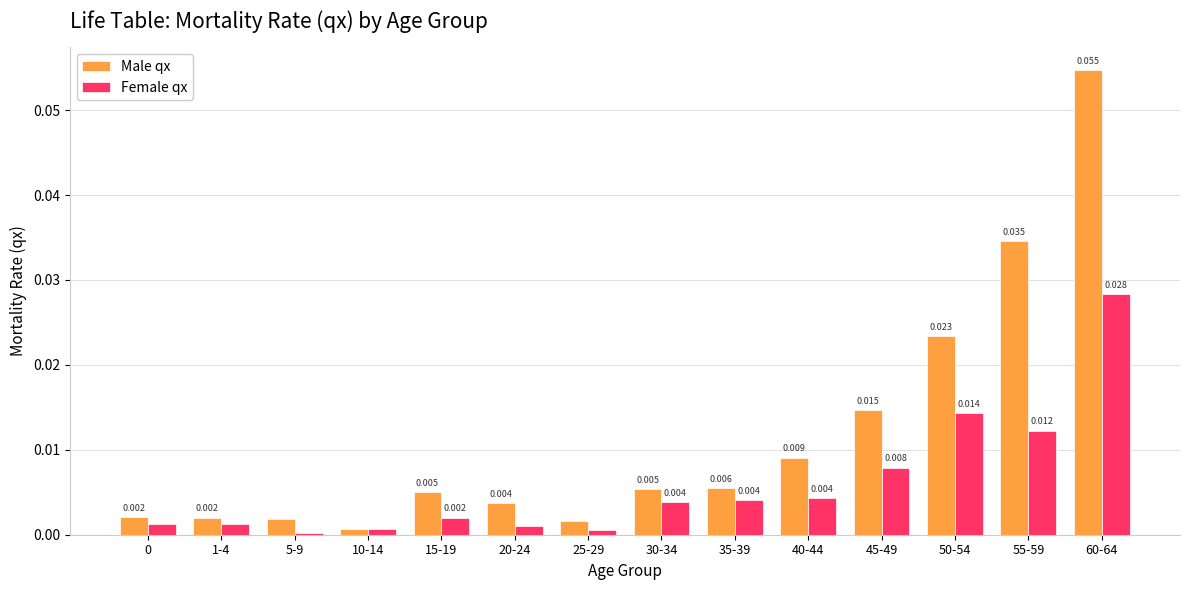

What is the label of the 10th bar from the right?

15-19